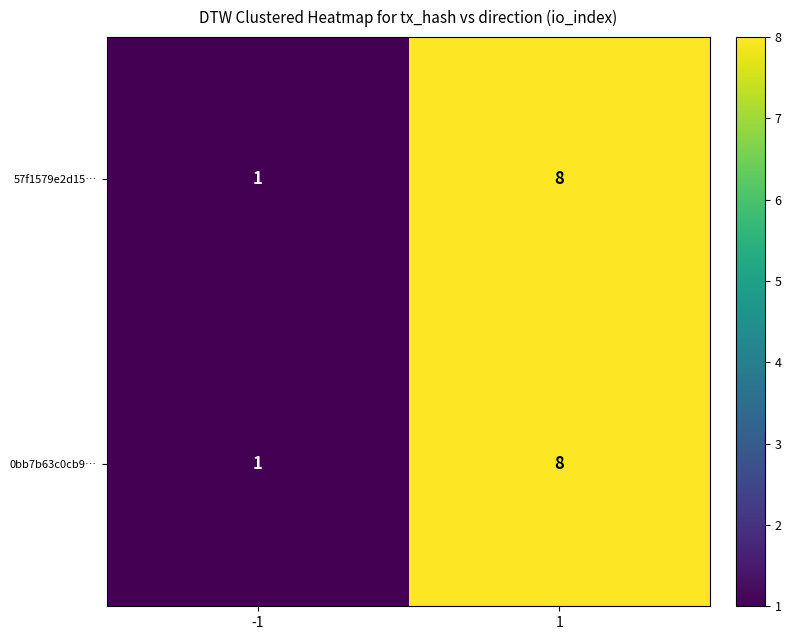

At which category is the sum across all series the highest?

1